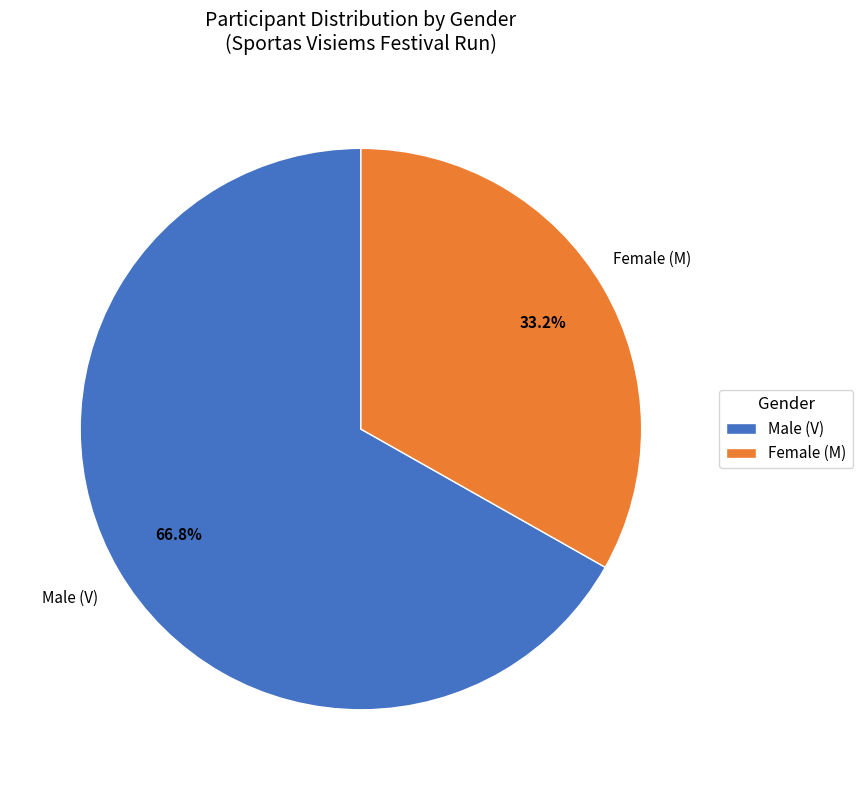

Between Male (V) and Female (M), which is larger?

Male (V)